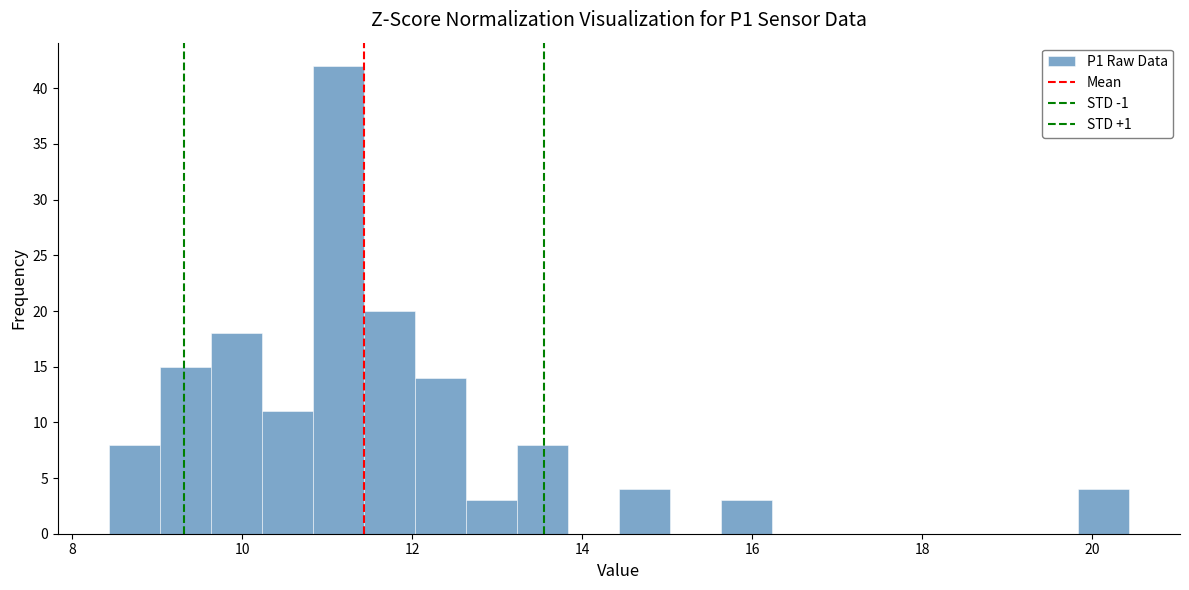

Read against the x-axis, roughly where is the centre of the tallest bar?

11.2